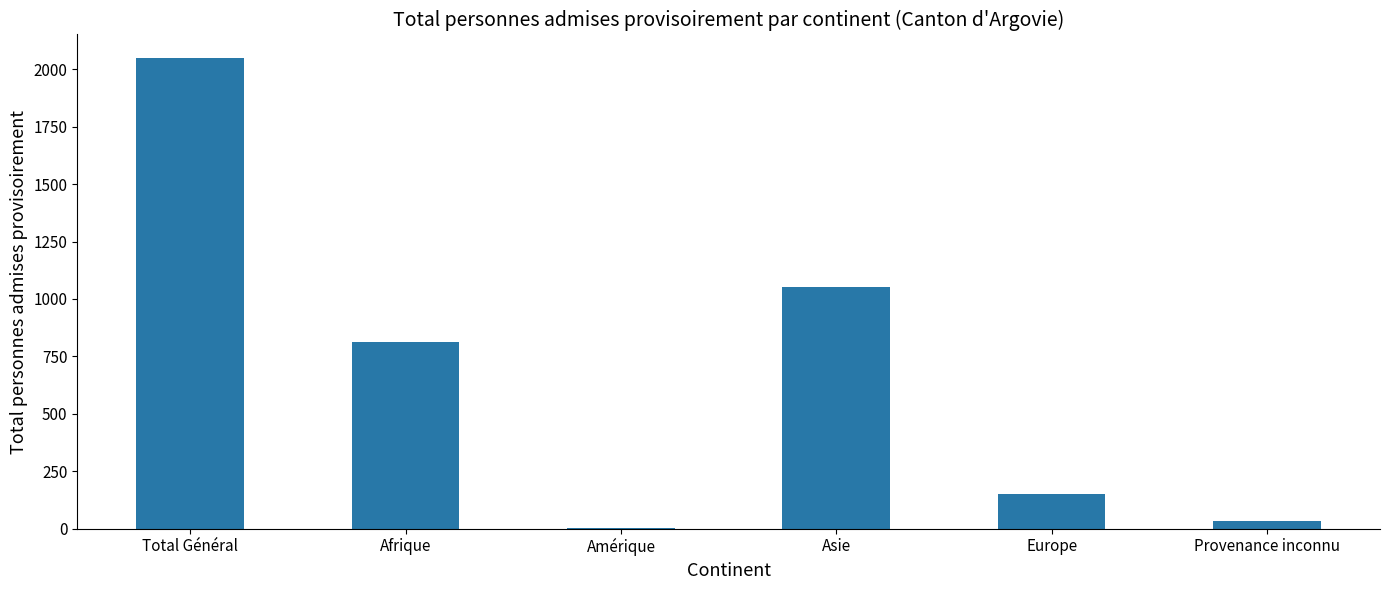

Reading left to right, extract all data points from this chart.

2049	812	1	1050	152	34